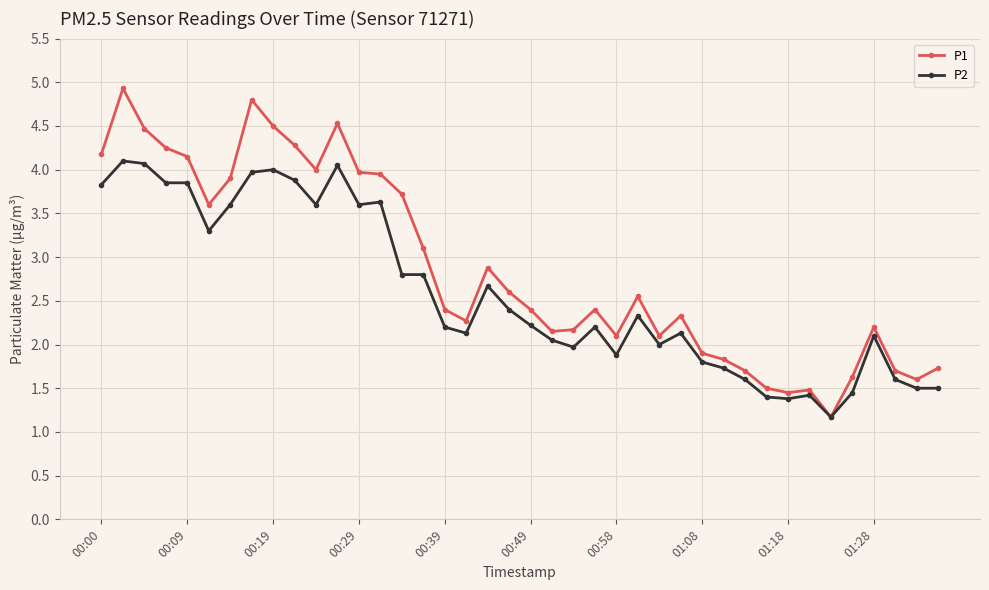

How many series are shown in this chart?

2